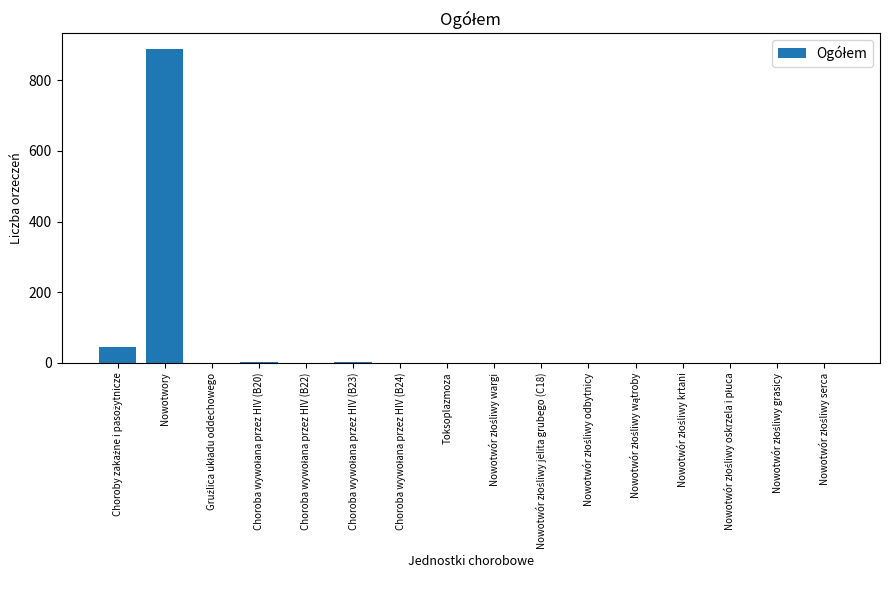

Which category has the highest value across all series?

Nowotwory